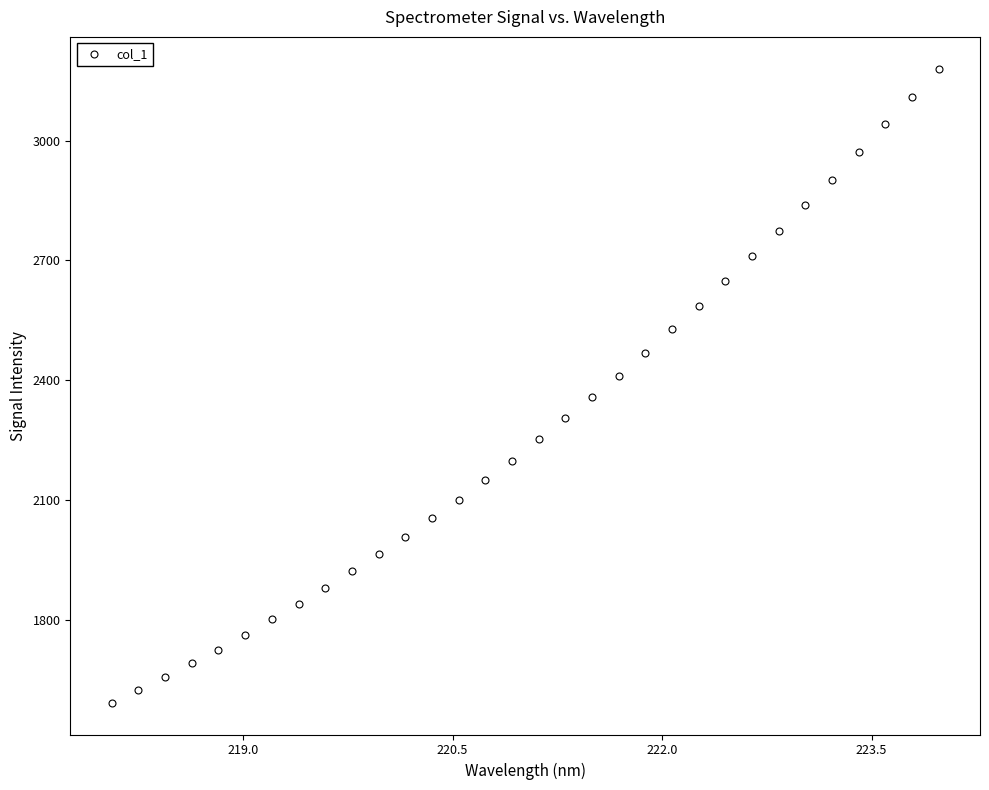

What is the value of the 6th point from the left?

1761.9